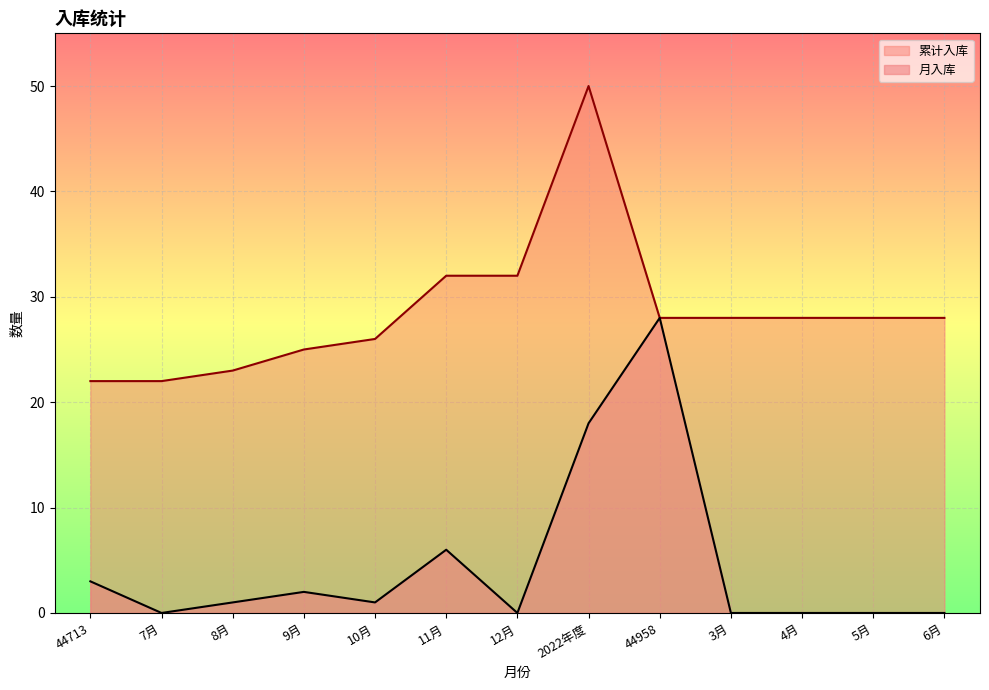

True or false: 月入库 and 累计入库 intersect in this chart.

False